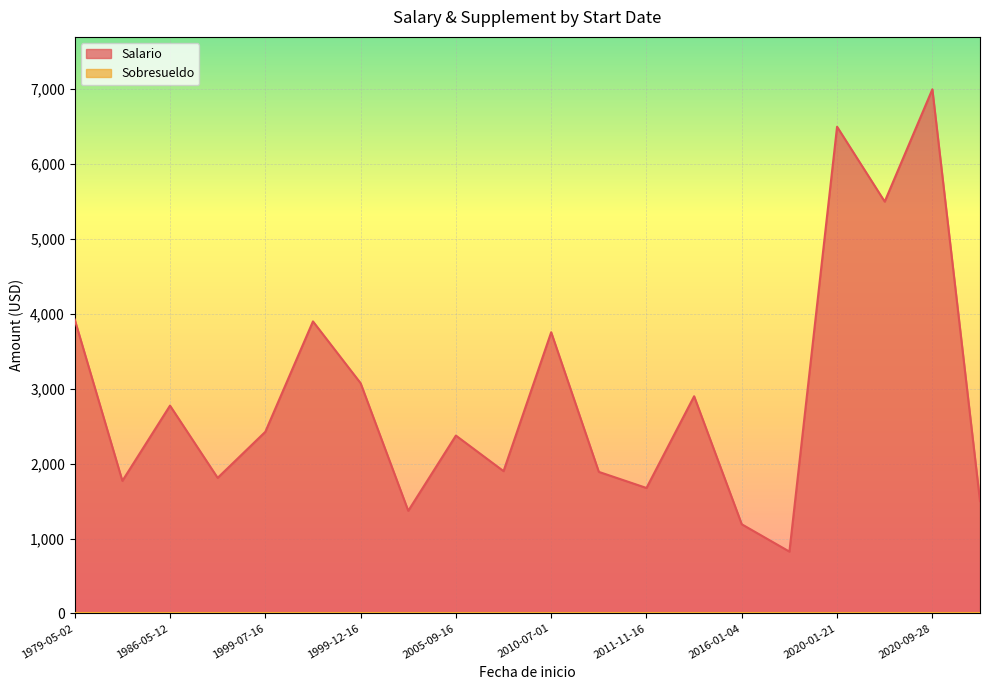

How many lines are shown in the chart?

2